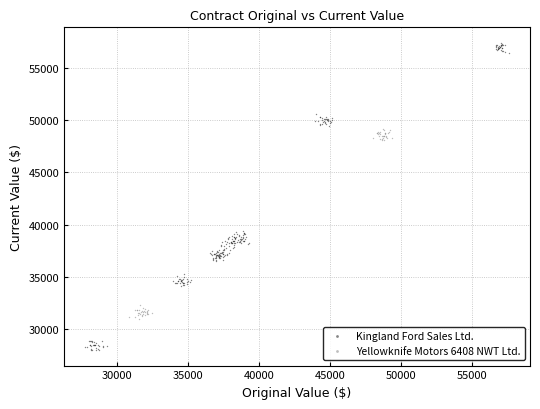

Which series reaches the maximum Y coordinate?

Kingland Ford Sales Ltd.